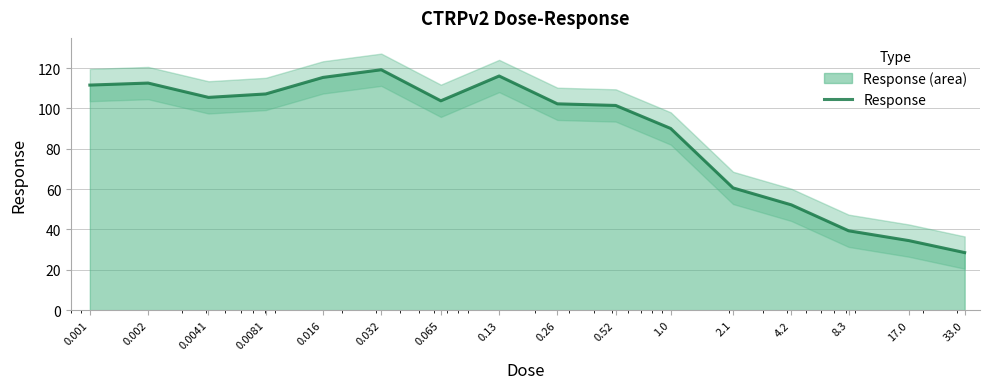

What is the difference between the values at 0.016 and 0.52?

13.9